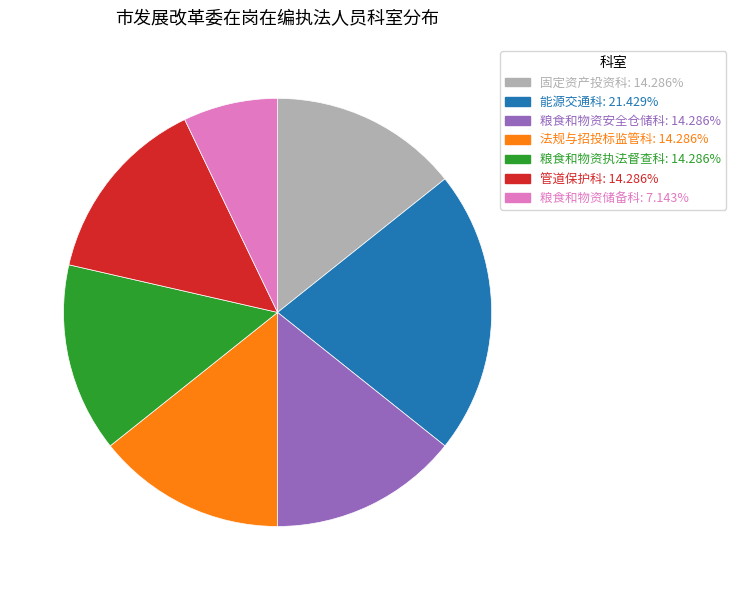

Is there any slice that represents more than half of the pie?

No